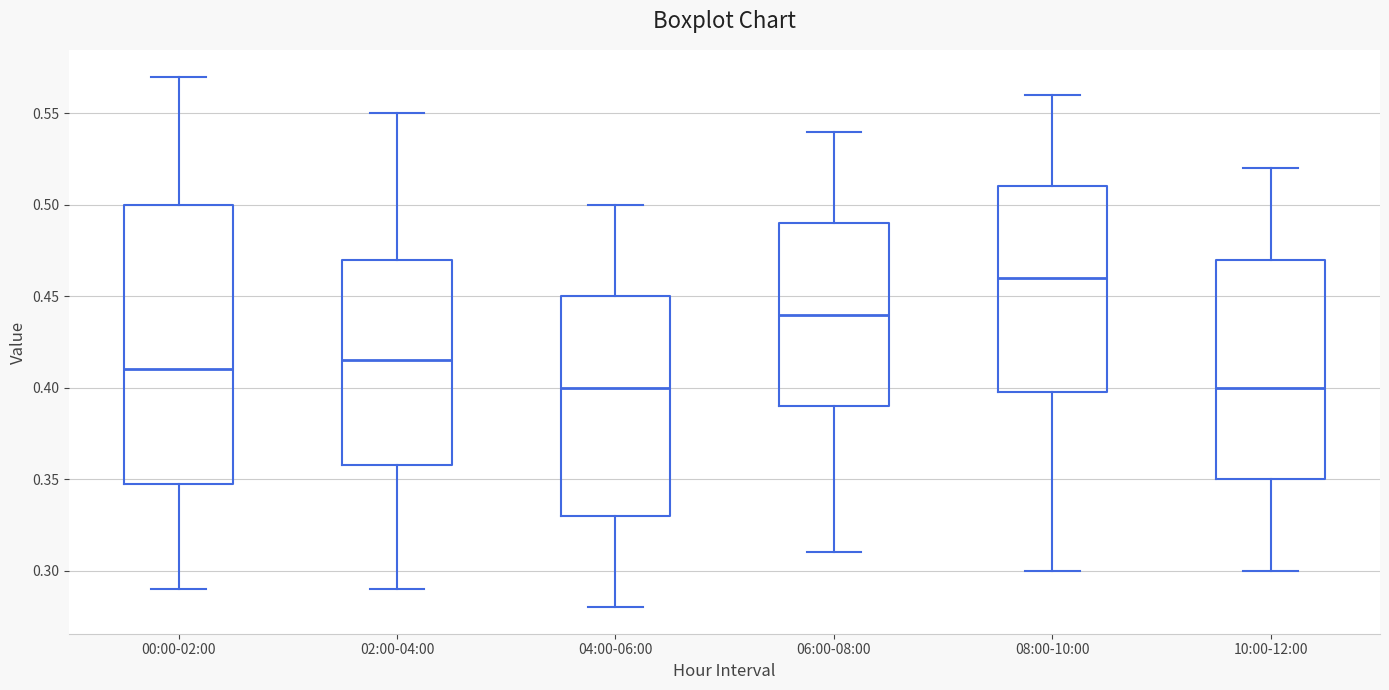

Reading left to right, read every box against the y-axis: the position of its median line, the range the box covers, and the ends of its whiskers. The values are not printed on the chart, so give them approximately, as read against the axis.

00:00-02:00: median 0.410, box 0.350 to 0.500, whiskers 0.290 to 0.570
02:00-04:00: median 0.415, box 0.360 to 0.470, whiskers 0.290 to 0.550
04:00-06:00: median 0.400, box 0.330 to 0.450, whiskers 0.280 to 0.500
06:00-08:00: median 0.440, box 0.390 to 0.490, whiskers 0.310 to 0.540
08:00-10:00: median 0.460, box 0.400 to 0.510, whiskers 0.300 to 0.560
10:00-12:00: median 0.400, box 0.350 to 0.470, whiskers 0.300 to 0.520